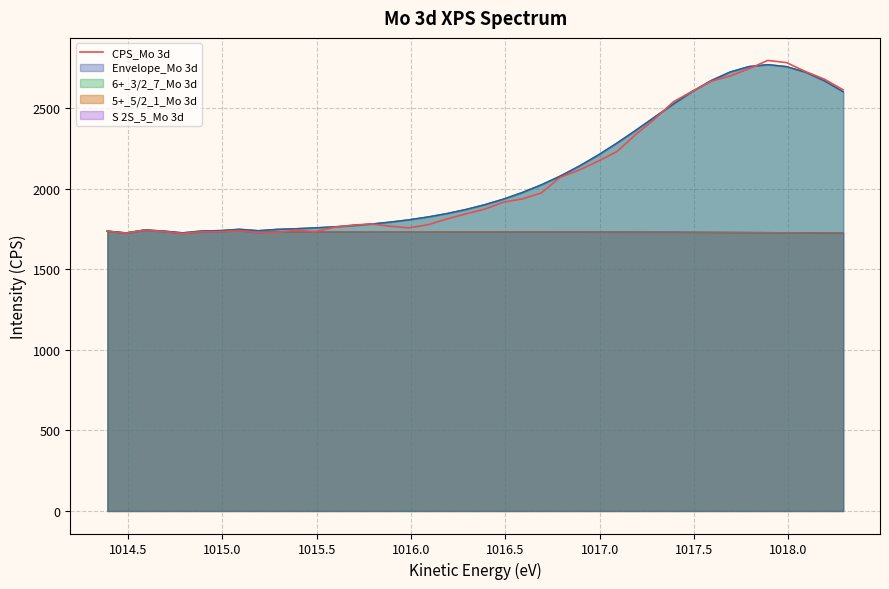

What is the value of the 2nd point from the left?

1724.6